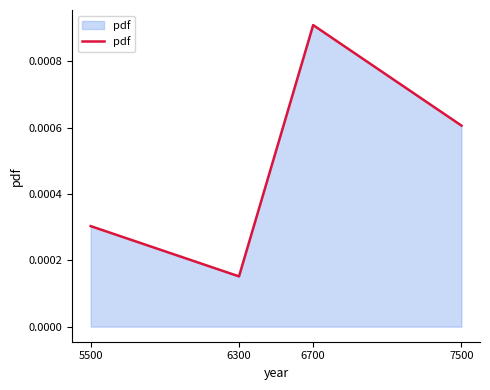

Which label corresponds to the largest value in the chart?

6700